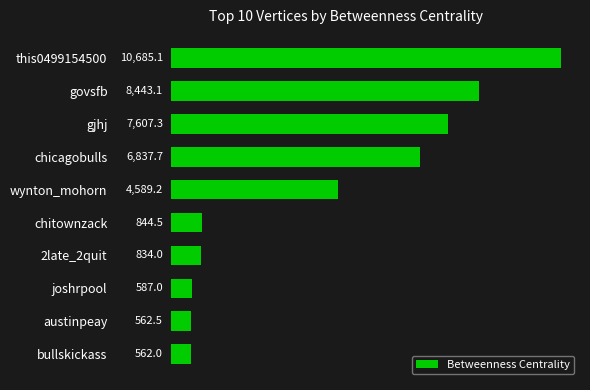

What is the minimum value shown in the chart?

562.0